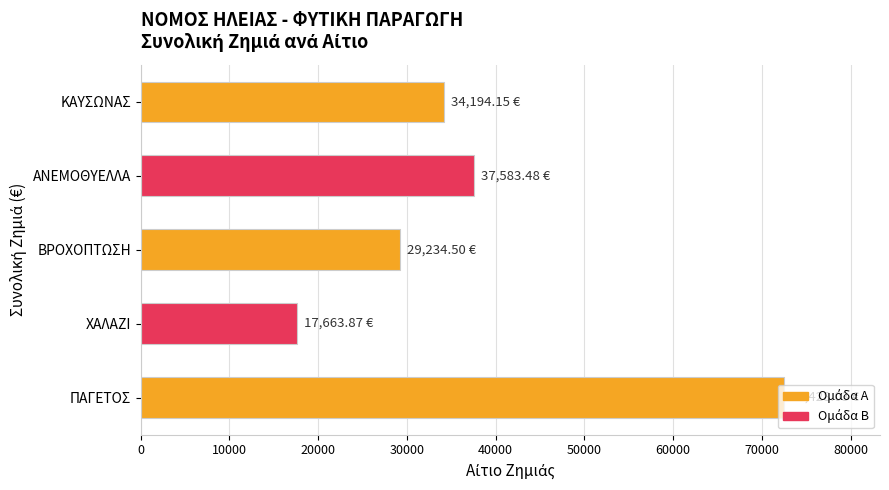

Where is the data nearest to the value 45045?

ΑΝΕΜΟΘΥΕΛΛΑ